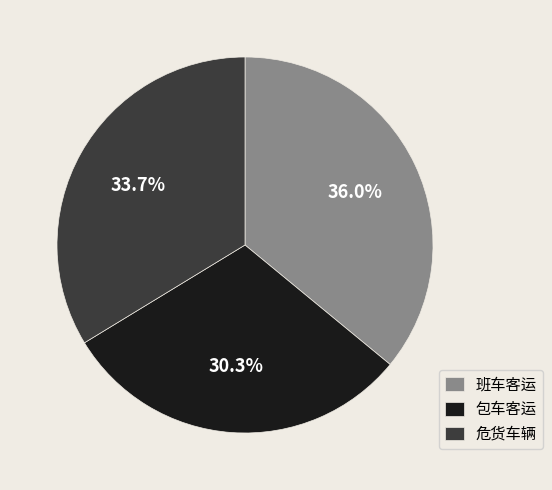

Approximately how many times larger is the value at 班车客运 compared to 危货车辆?

1.1